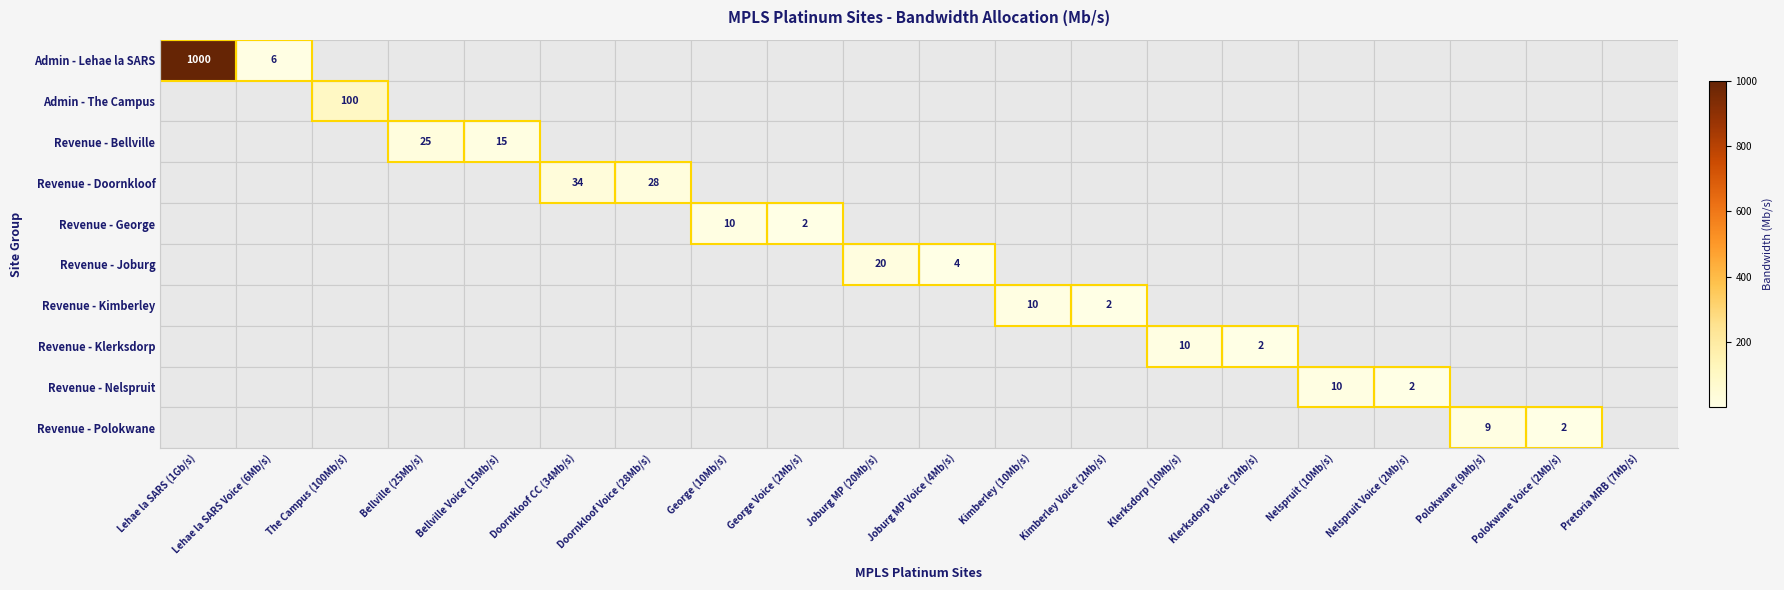

Is the value of Revenue - Klerksdorp at George (10Mb/s) greater than the value of Admin - The Campus at Polokwane (9Mb/s)?

No